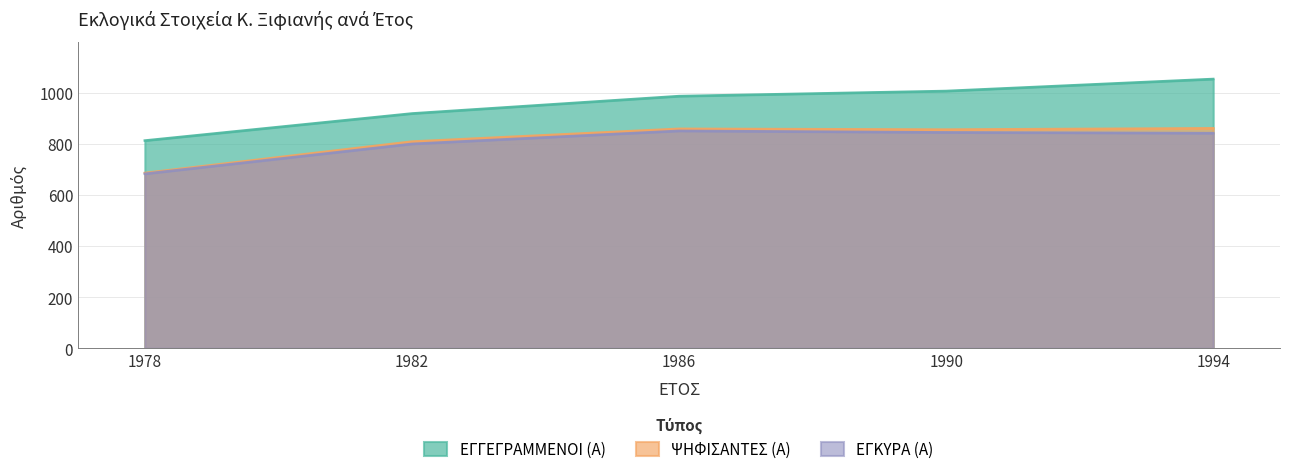

At which category is the sum across all series the highest?

1994